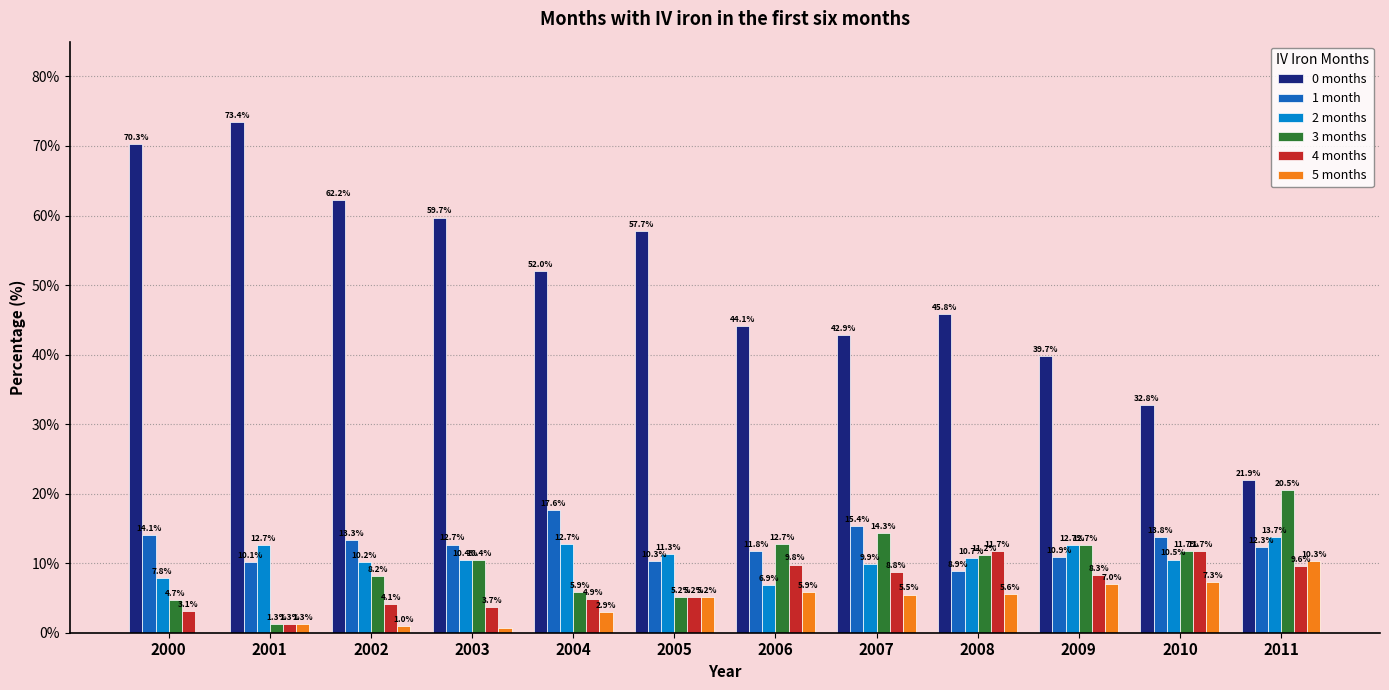

What is the sum of the 0 months values at 2008 and 2002?

108.0